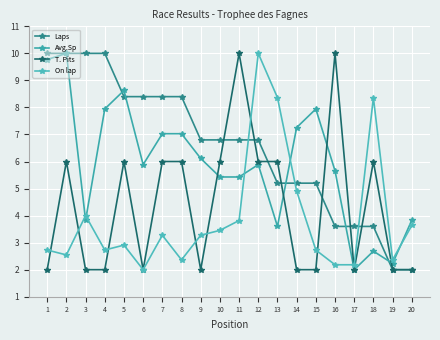

How many lines are shown in the chart?

4